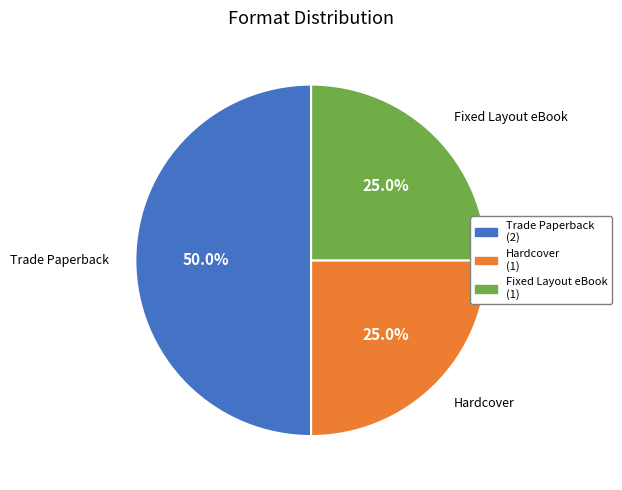

To the nearest percent, what is the average slice percentage?

33%